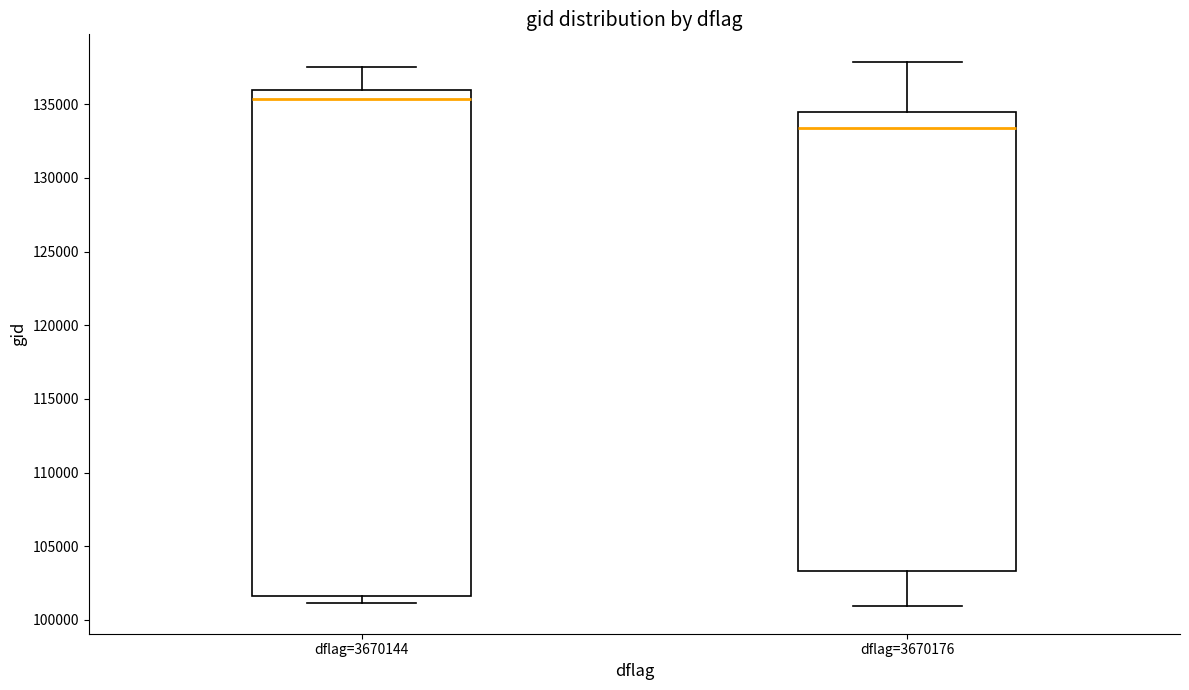

Reading left to right, transcribe this box plot: for each box, give where its median line is, the range the box spans, and where its two whiskers end, as read against the y-axis. The values are not printed on the chart, so give them approximately, as read against the axis.

dflag=3670144: median 135500, box 101500 to 136000, whiskers 101000 to 137500
dflag=3670176: median 133500, box 103500 to 134500, whiskers 101000 to 138000